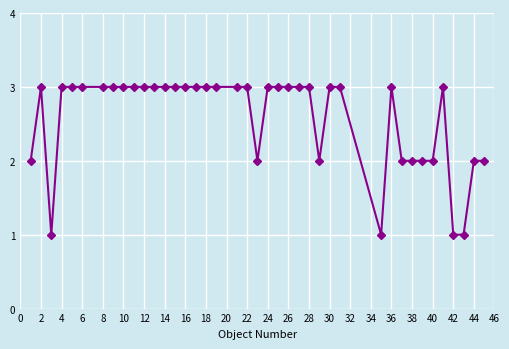

What is the maximum value shown in the chart?

3